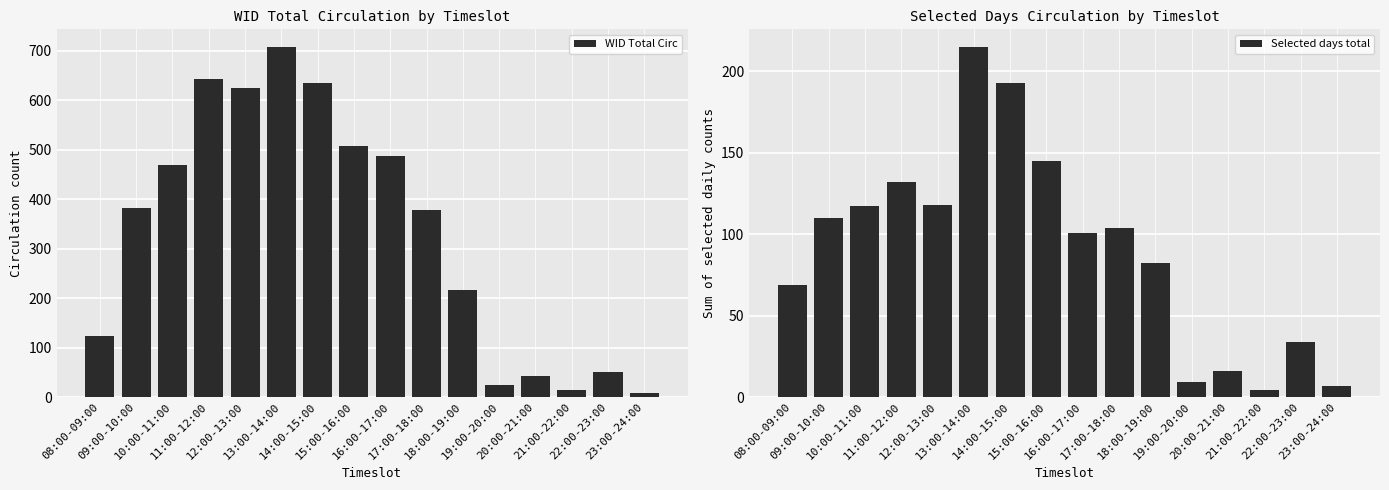

Rank the series by their maximum value, from lowest to highest.

Selected days total, WID Total Circ